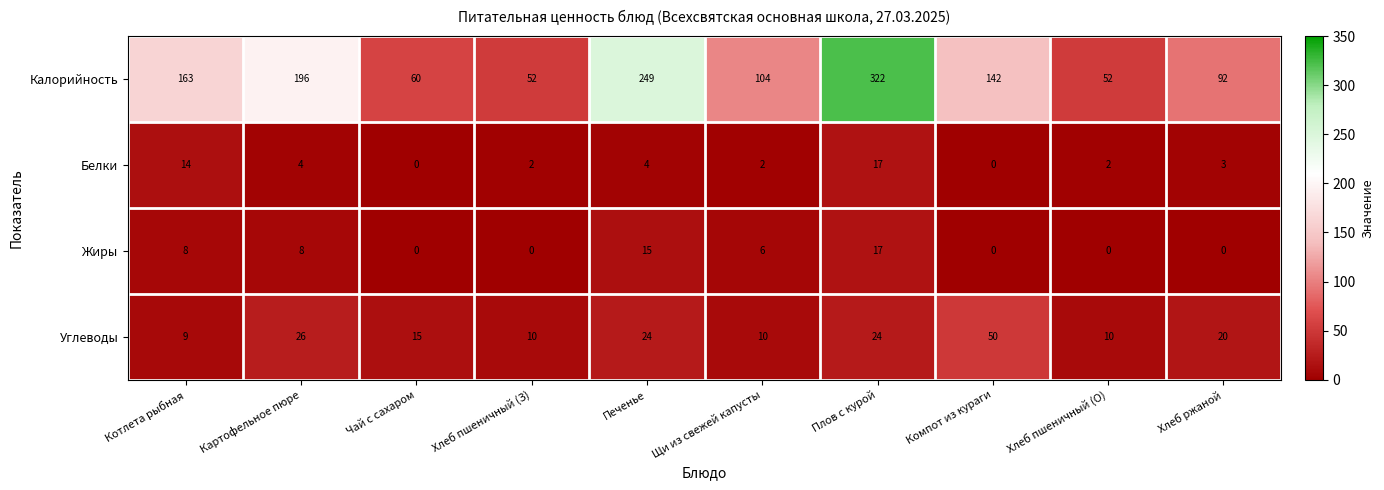

Which series has the widest spread of values?

Калорийность